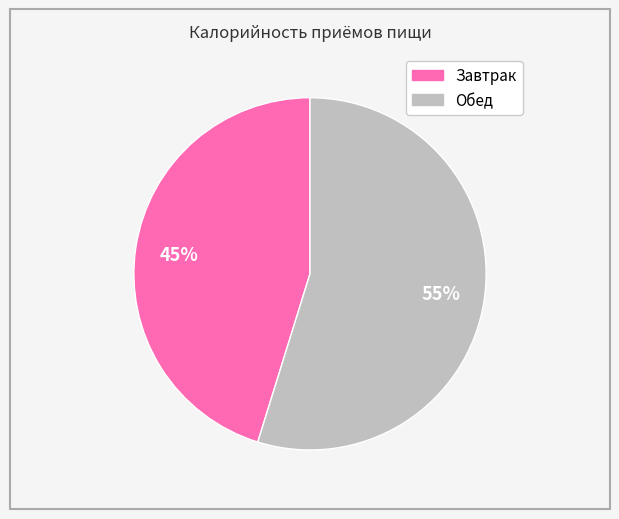

What is the ratio of the value at Завтрак to the value at Обед?

0.8